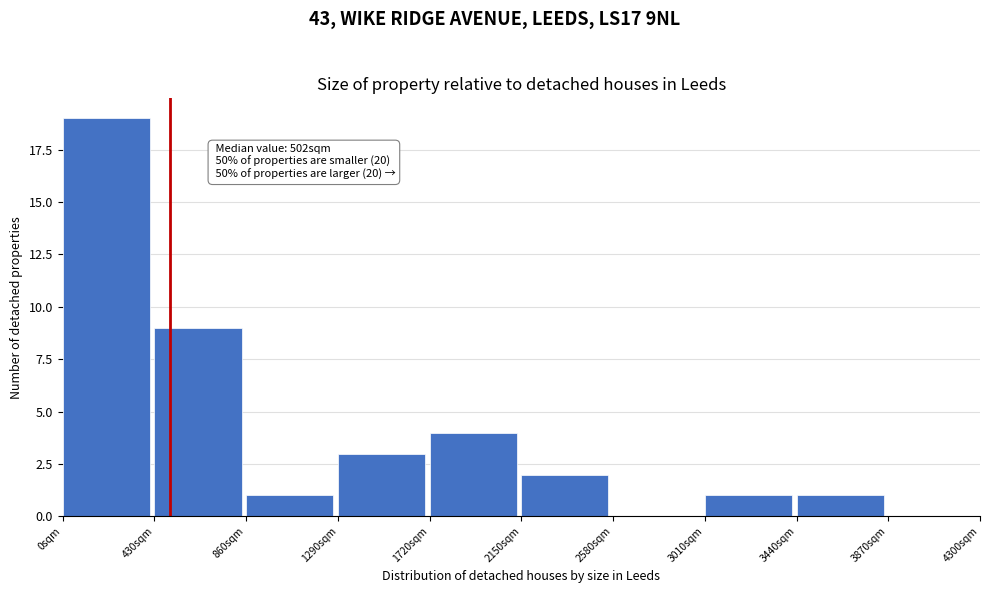

Over which range of the x-axis is the bar tallest?

0 to 430